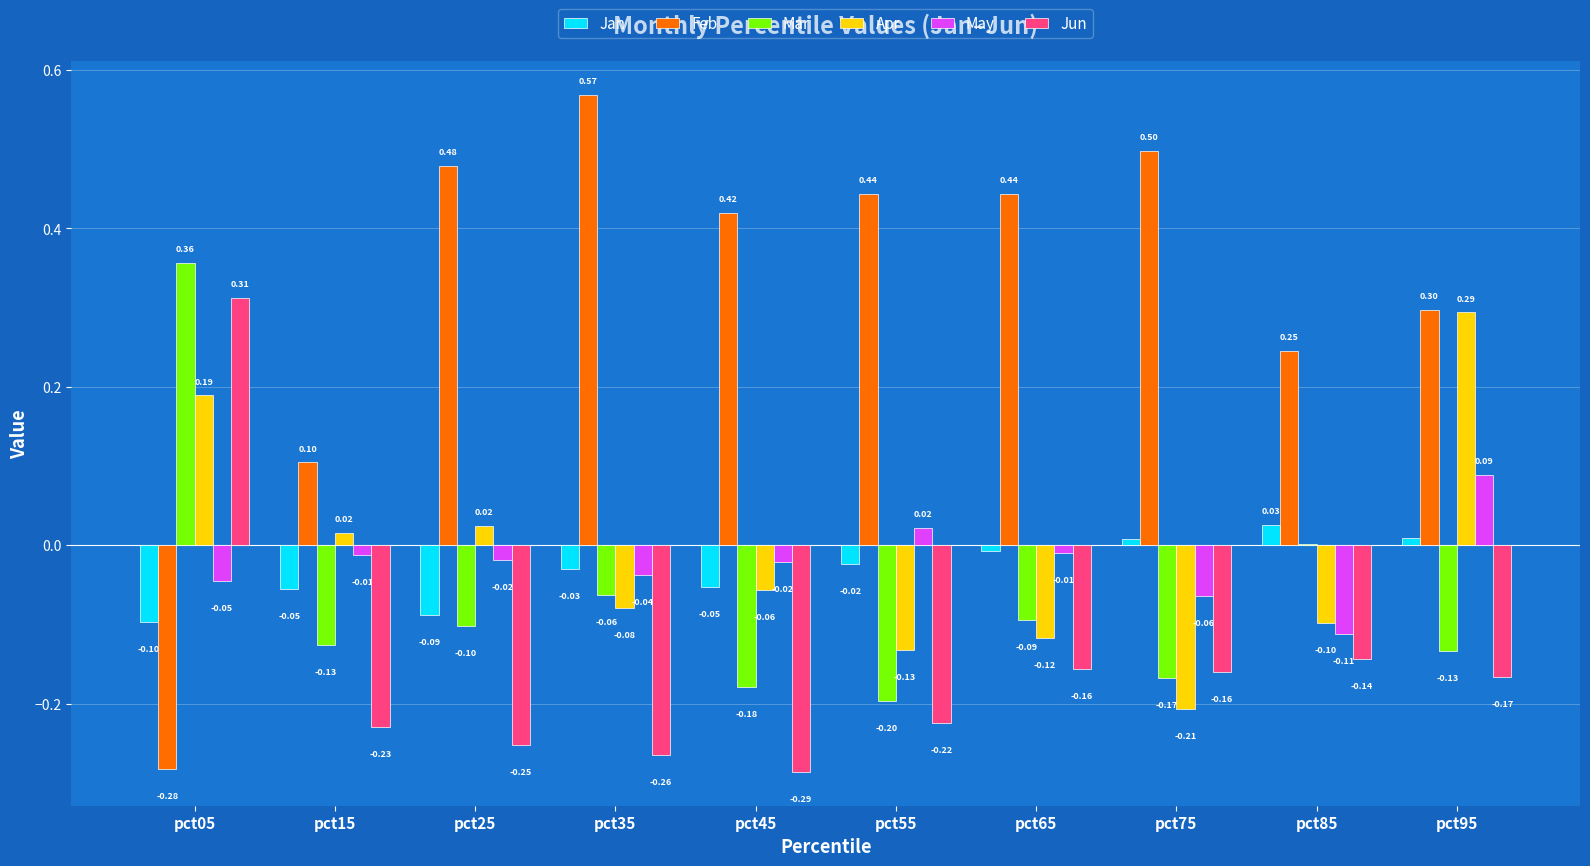

Which series has the largest total across all categories?

Feb